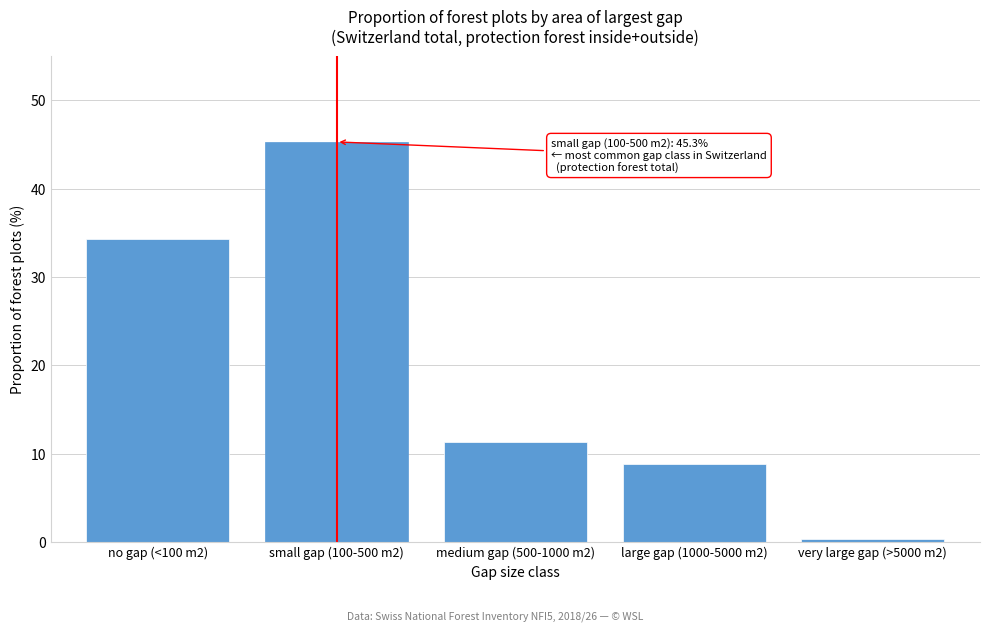

Reading right to left, list all the values displayed in this chart.

very large gap (>5000 m2)=0.3	large gap (1000-5000 m2)=8.8	medium gap (500-1000 m2)=11.3	small gap (100-500 m2)=45.3	no gap (<100 m2)=34.3